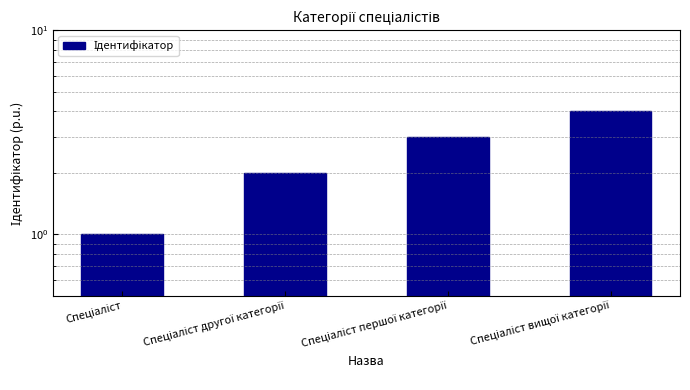

The chart shows a value of 1 at Спеціаліст першої категорії. True or false?

False